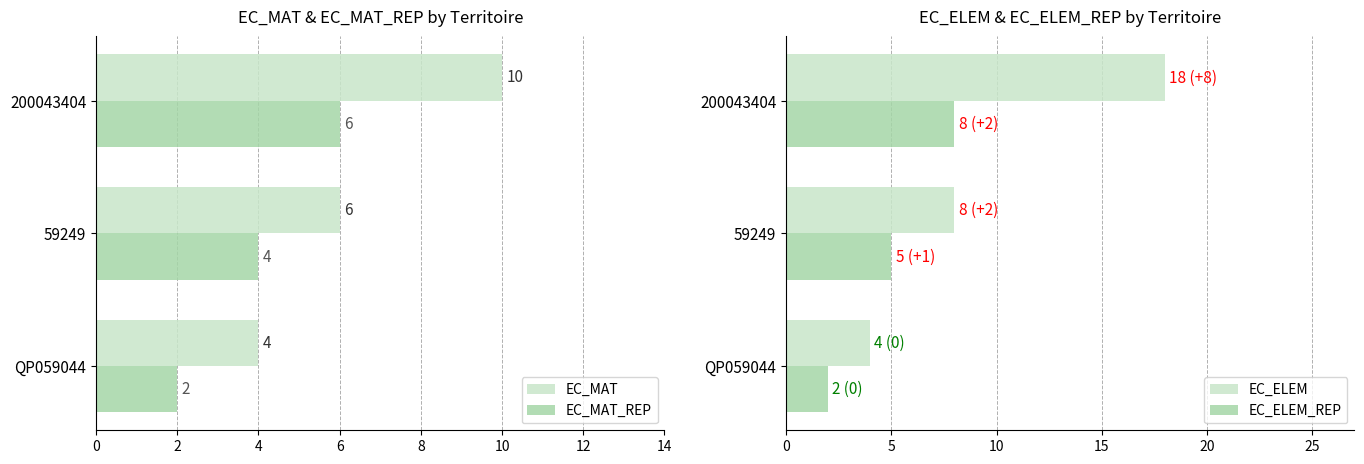

List the labels in order of EC_MAT_REP value, smallest first.

QP059044, 59249, 200043404